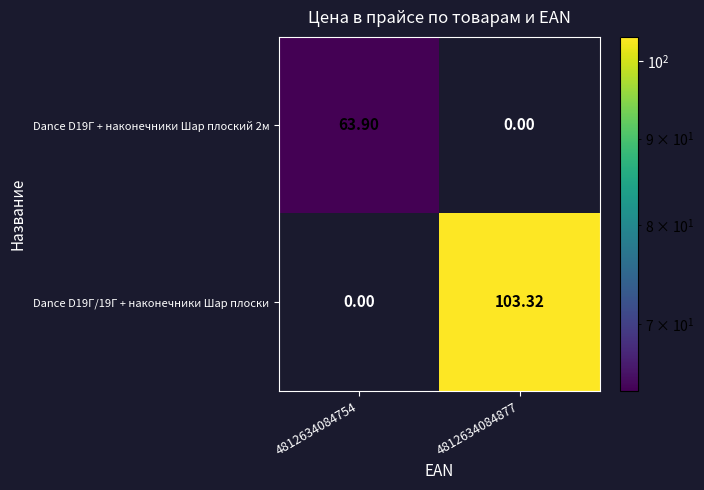

Is the value of Dance D19Г + наконечники Шар плоский 2м at 4812634084877 greater than the value of Dance D19Г/19Г + наконечники Шар плоски at 4812634084877?

No